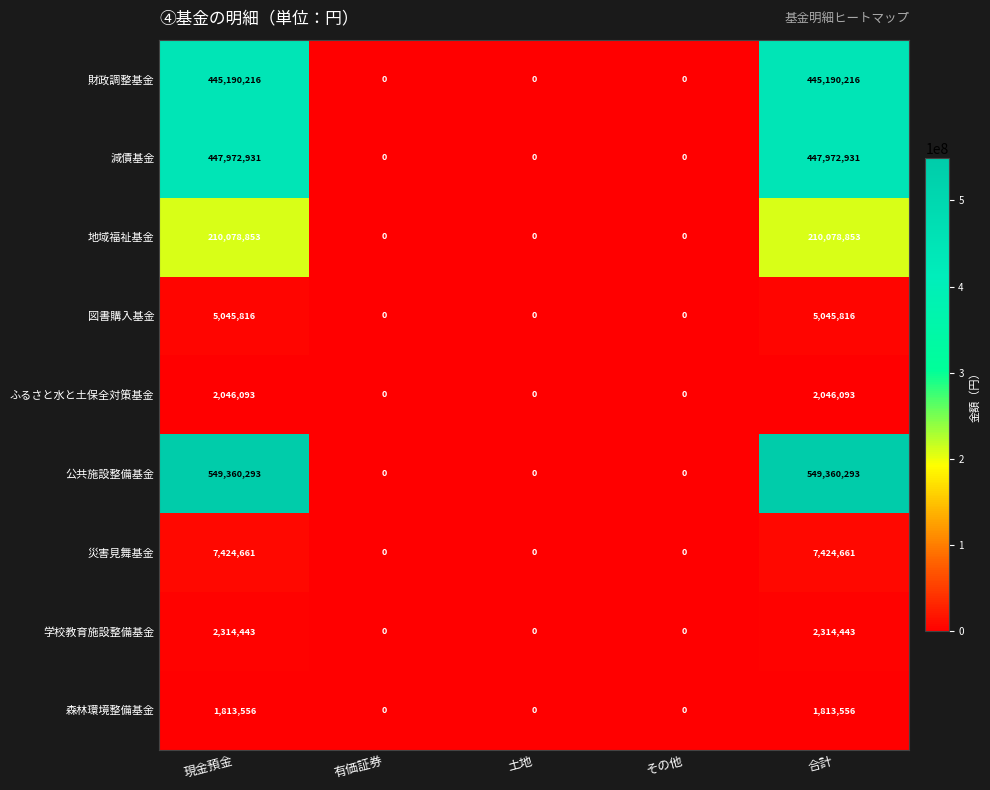

Which series has the widest spread of values?

公共施設整備基金